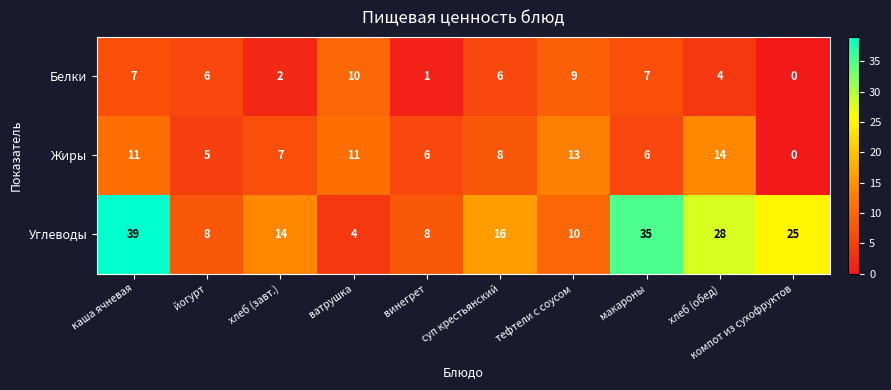

Which series has the widest spread of values?

Углеводы